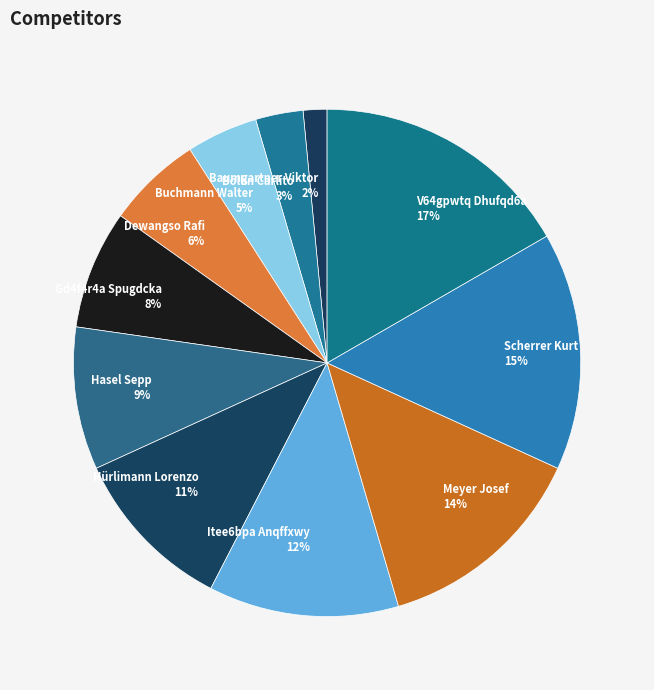

Which slice is the largest?

V64gpwtq Dhufqd6a